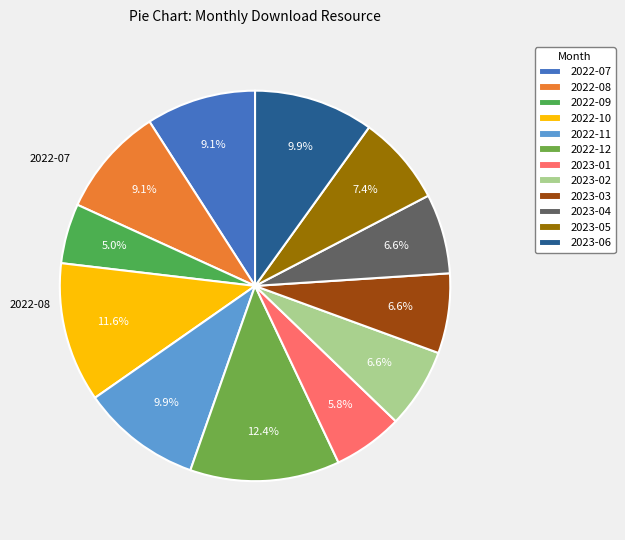

What percentage is the 2022-11 slice, to the nearest percent?

10%